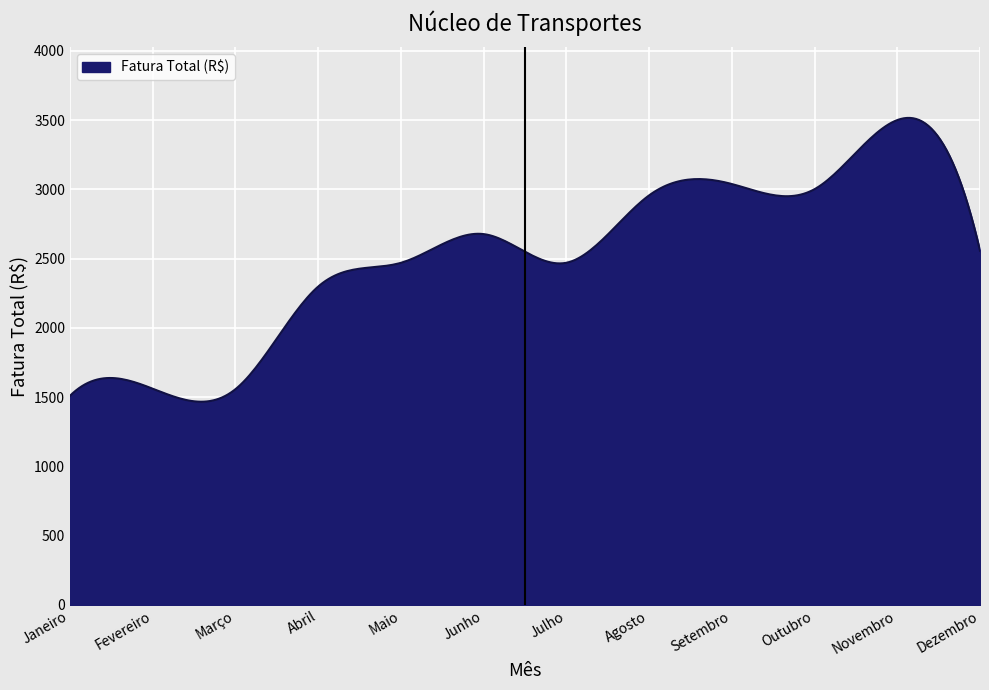

What is the difference between the maximum and minimum values?

2048.7